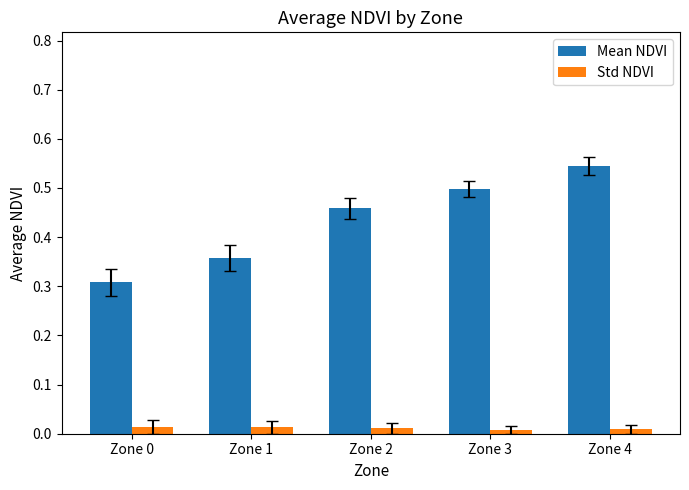

What is the lowest value of the Mean NDVI series?

0.3